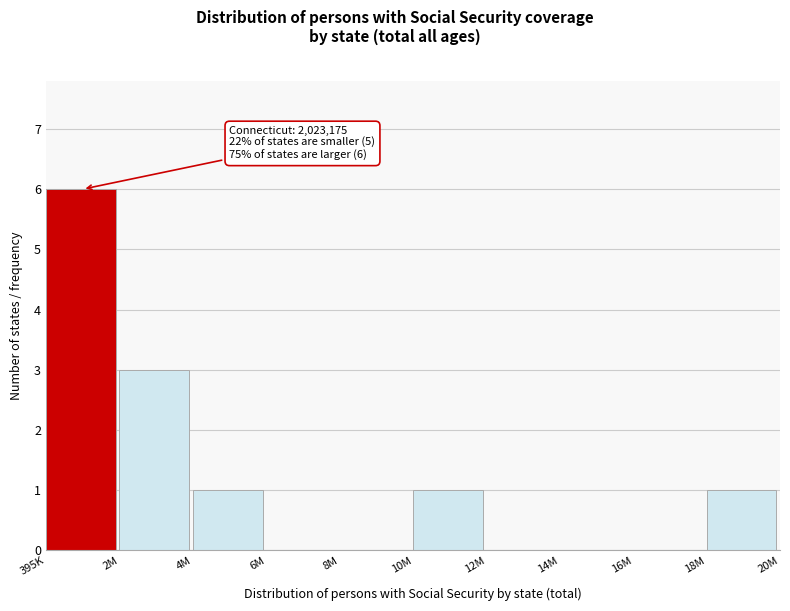

Reading right to left, extract all data points from this chart.

18M=1	16M=0	14M=0	12M=0	10M=1	8M=0	6M=0	4M=1	2M=3	395K=6